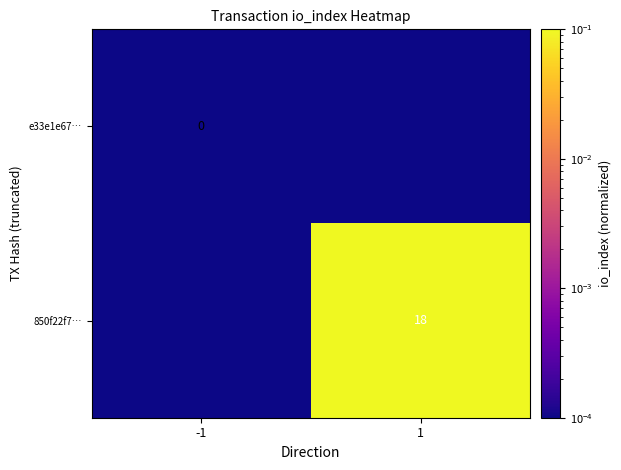

The value of 850f22f7… at 1 is 18.0. True or false?

True